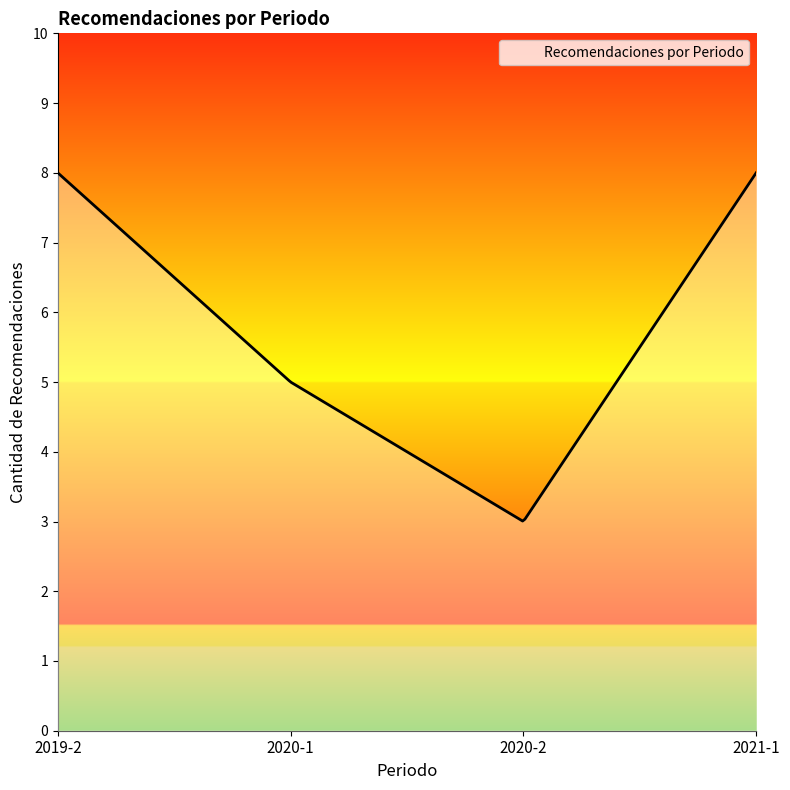

What is the difference between the maximum and minimum values?

5.0